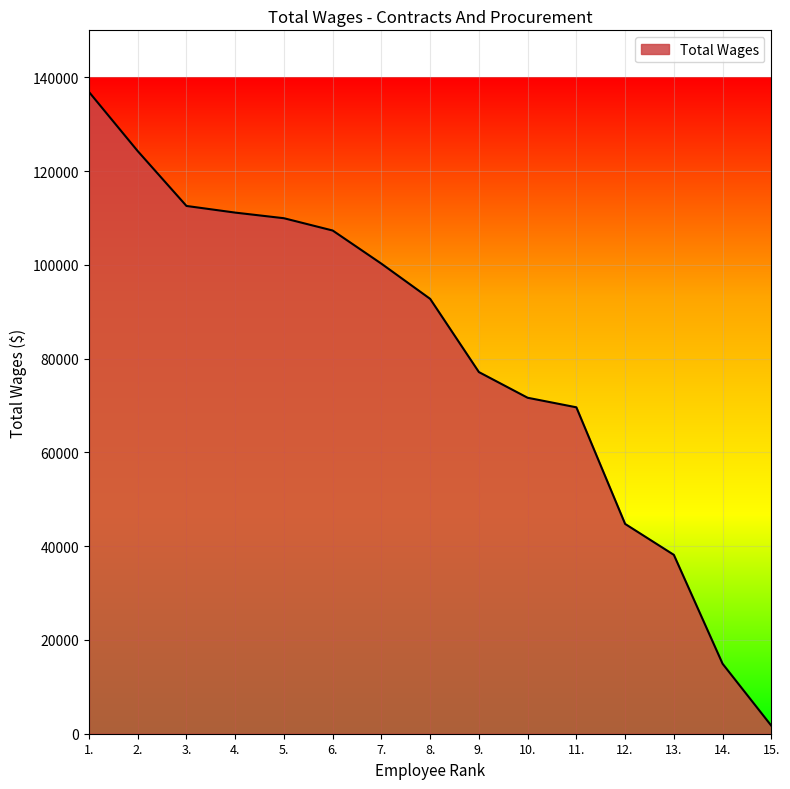

How many values are below 92735?

7